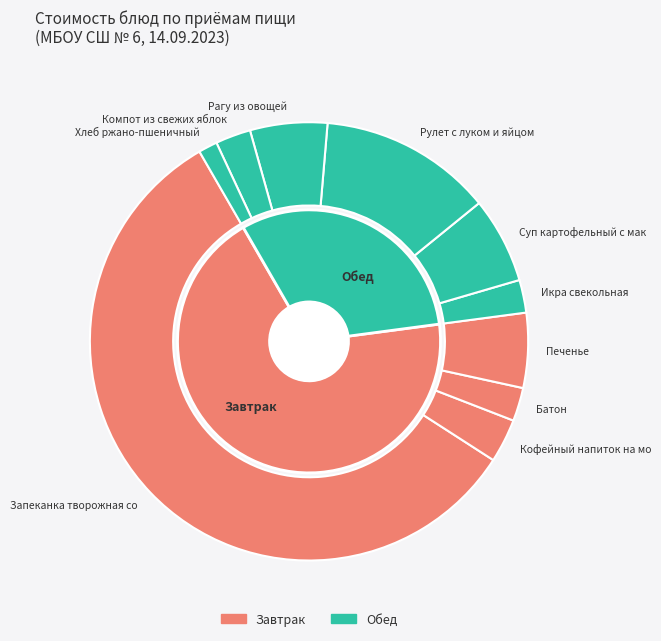

To the nearest percent, what is the average slice percentage?

10%